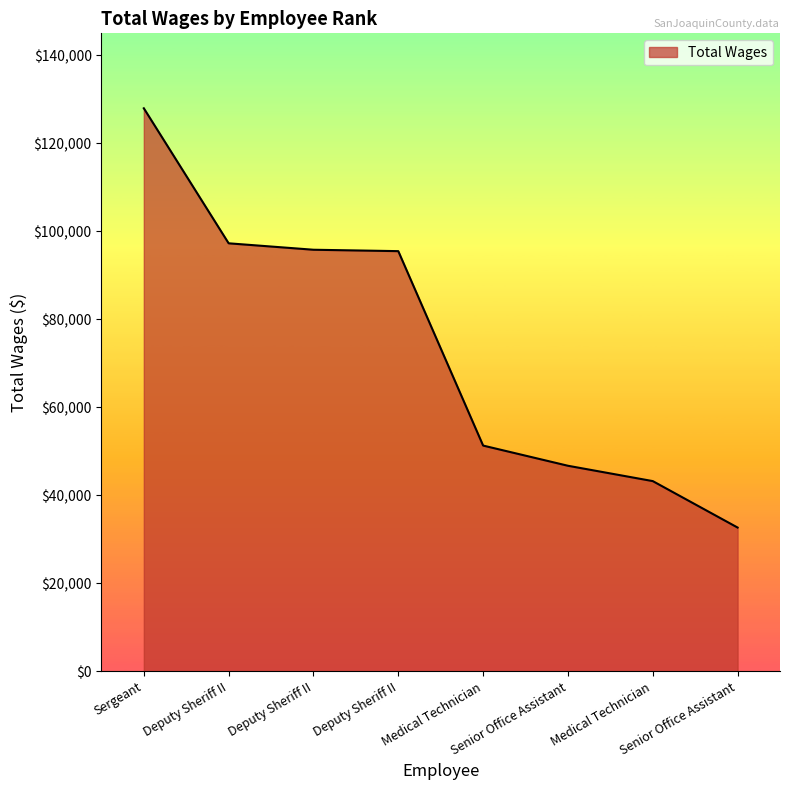

Does the chart display data point markers on the line(s)?

No